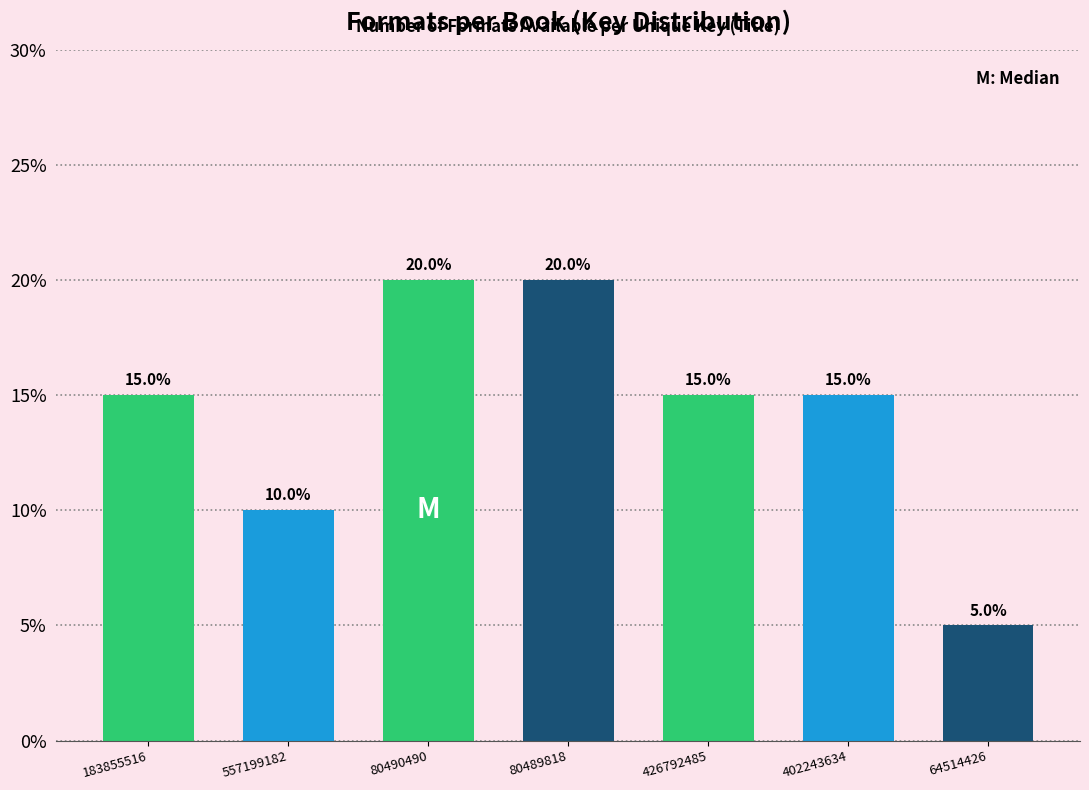

Reading left to right, extract all data points from this chart.

183855516=15	557199182=10	80490490=20	80489818=20	426792485=15	402243634=15	64514426=5